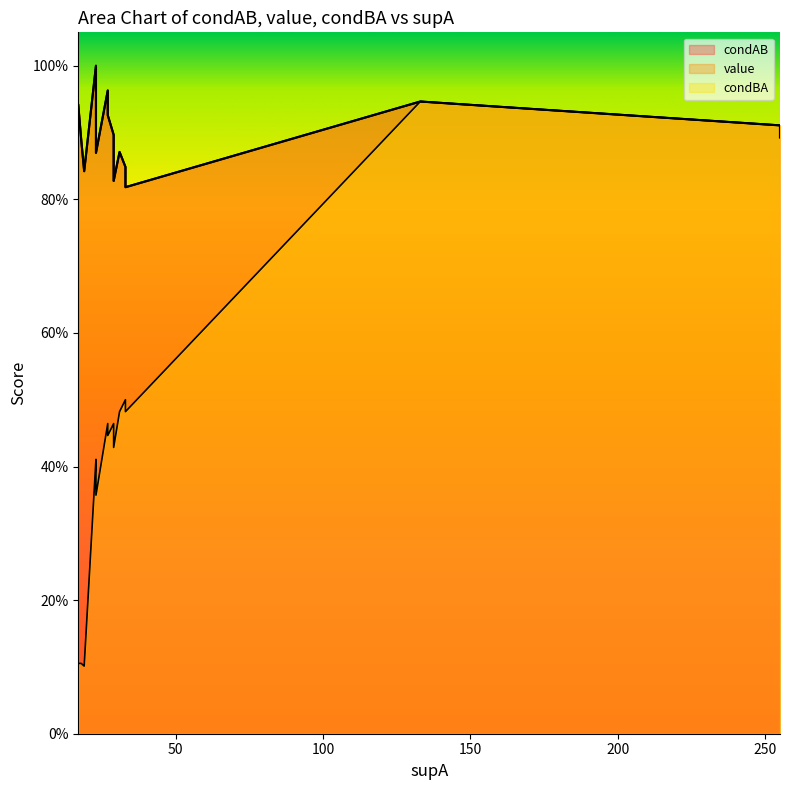

List the labels in order of condBA value, largest first.

133, 255, 255, 33, 31, 33, 27, 27, 27, 27, 29, 27, 29, 23, 23, 23, 17, 18, 19